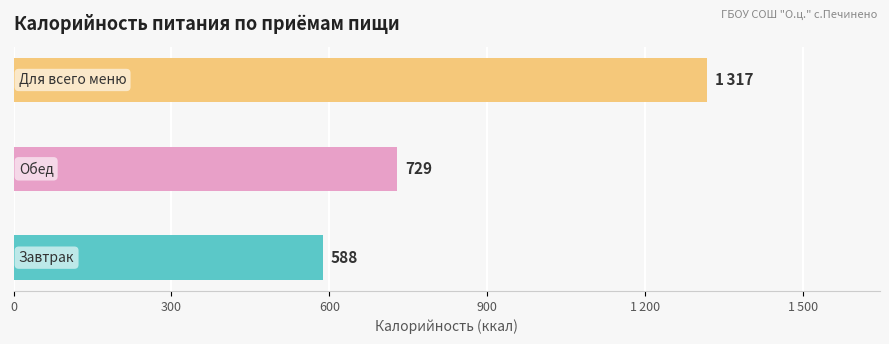

At which category does the chart reach its peak across all series?

Для всего меню